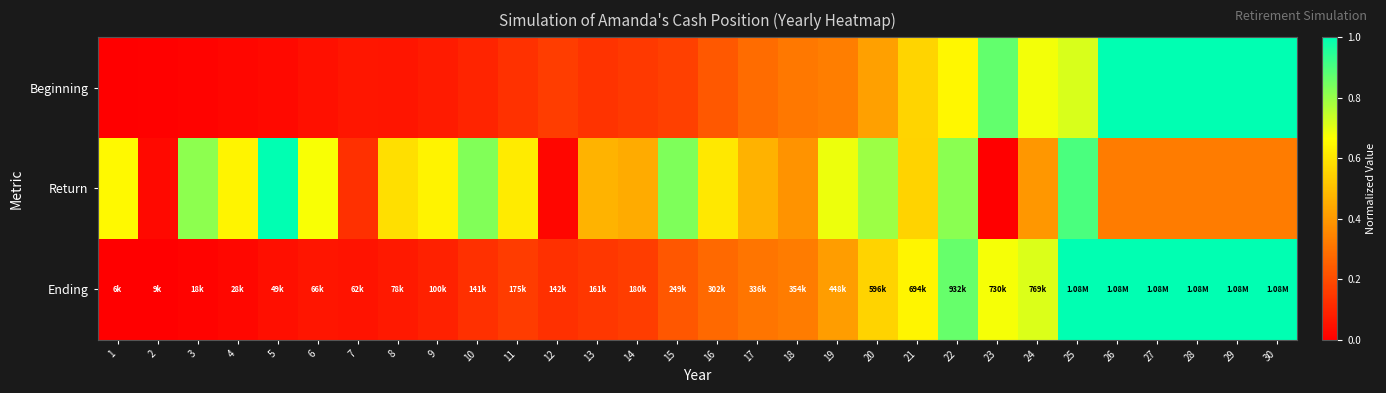

Reading left to right, what are all the values shown in this chart?

Beginning: 1=0.0	2=0.0	3=0.0	4=0.0	5=0.0	6=0.0	7=0.1	8=0.1	9=0.1	10=0.1	11=0.1	12=0.2	13=0.1	14=0.2	15=0.2	16=0.2	17=0.3	18=0.3	19=0.3	20=0.4	21=0.6	22=0.6	23=0.9	24=0.7	25=0.7	26=1.0	27=1.0	28=1.0	29=1.0	30=1.0
Return: 1=0.7	2=0.0	3=0.8	4=0.6	5=1.0	6=0.7	7=0.1	8=0.6	9=0.6	10=0.8	11=0.6	12=0.0	13=0.5	14=0.4	15=0.8	16=0.6	17=0.5	18=0.4	19=0.7	20=0.8	21=0.6	22=0.8	23=0.0	24=0.4	25=0.9	26=0.3	27=0.3	28=0.3	29=0.3	30=0.3
Ending: 1=0.0	2=0.0	3=0.0	4=0.0	5=0.0	6=0.1	7=0.1	8=0.1	9=0.1	10=0.1	11=0.2	12=0.1	13=0.1	14=0.2	15=0.2	16=0.3	17=0.3	18=0.3	19=0.4	20=0.6	21=0.6	22=0.9	23=0.7	24=0.7	25=1.0	26=1.0	27=1.0	28=1.0	29=1.0	30=1.0